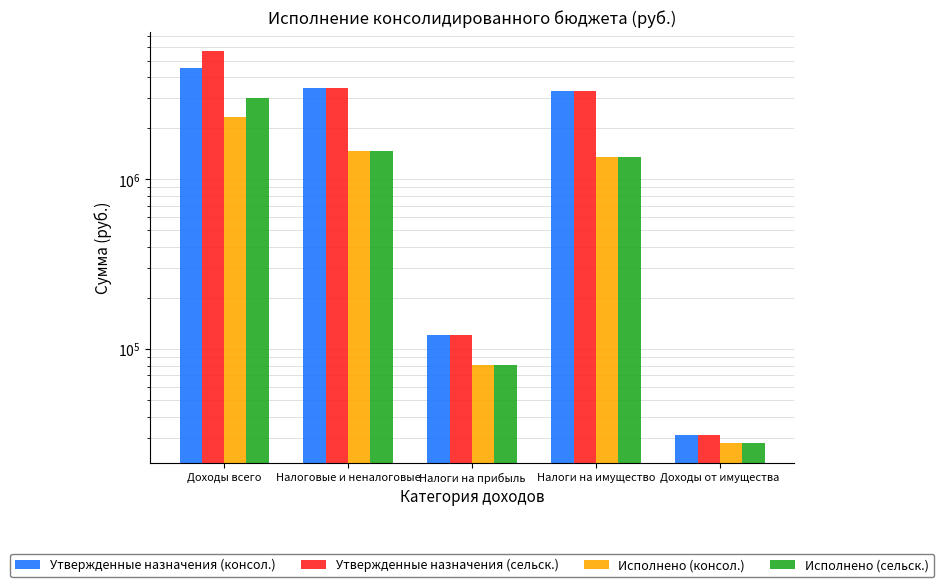

At which category does the chart reach its peak across all series?

Доходы всего